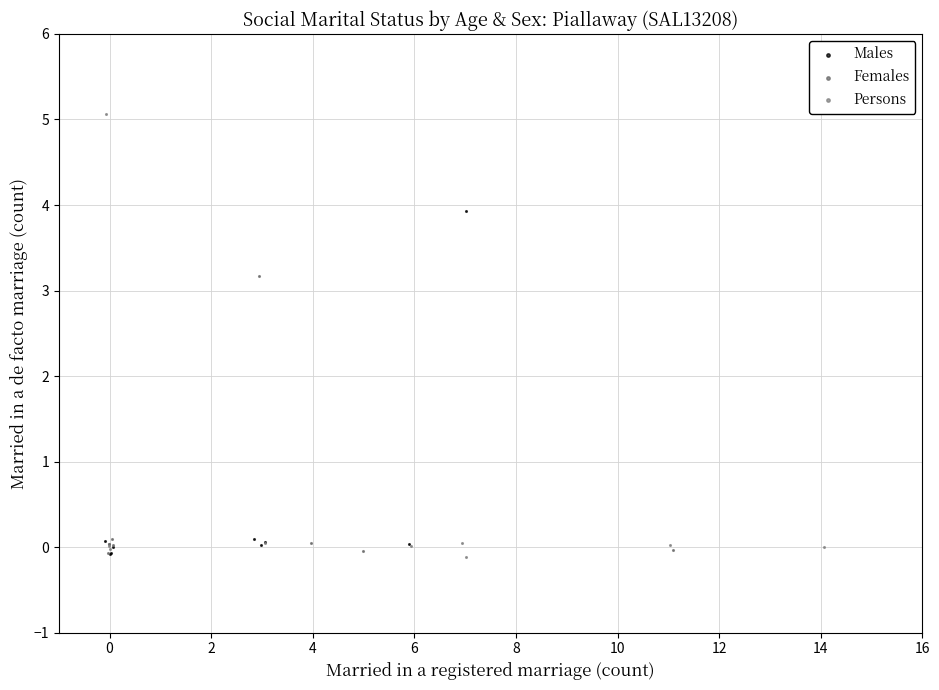

Which series contains the highest Y value?

Persons